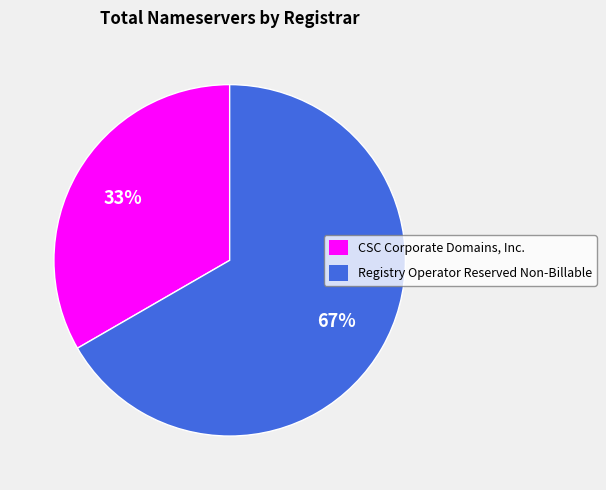

Is there any slice that represents more than half of the pie?

Yes